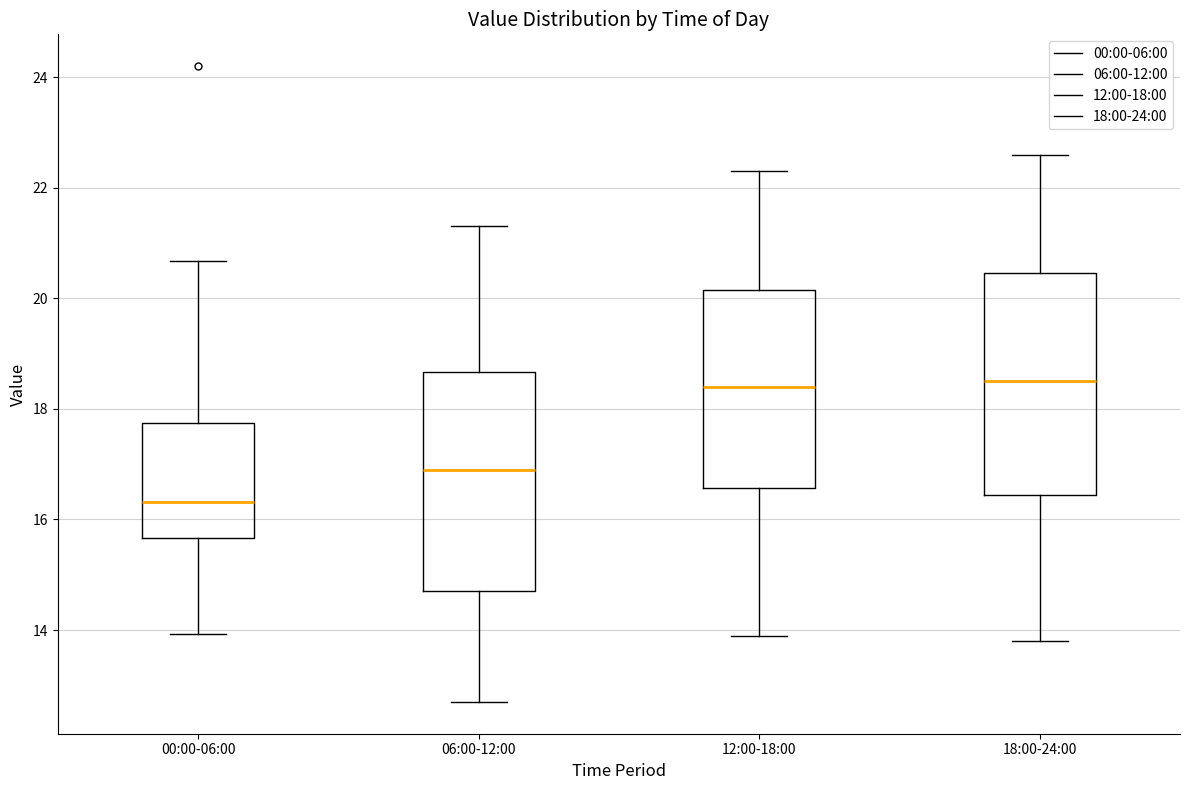

Where does the lower whisker of the box for 18:00-24:00 end on the y-axis? The values are not printed on the chart, so give them approximately, as read against the axis.

13.8